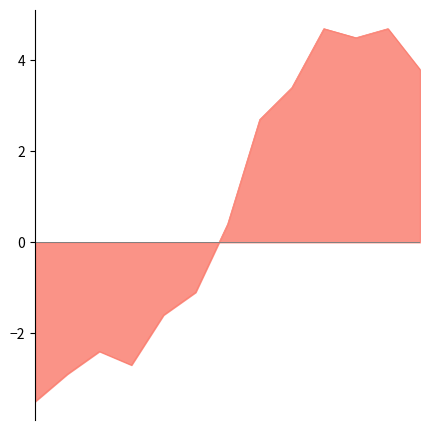

What is the maximum value shown in the chart?

4.7